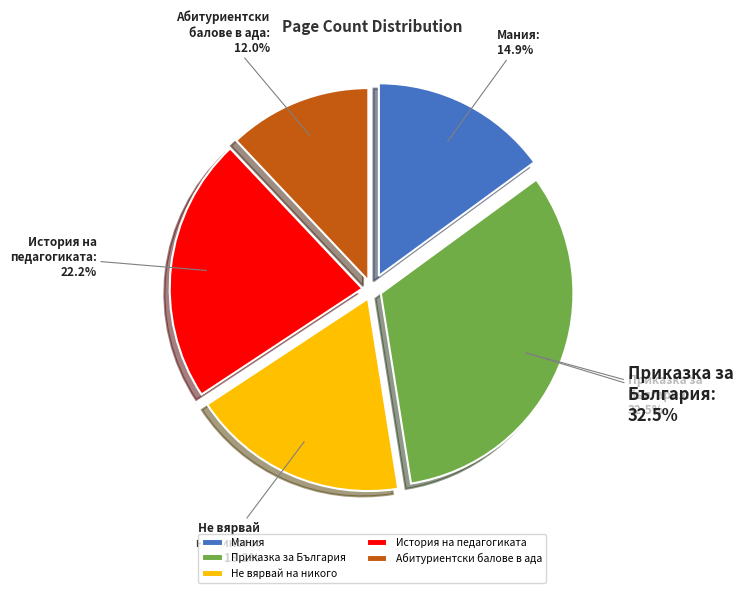

How many segments does this pie chart have?

5